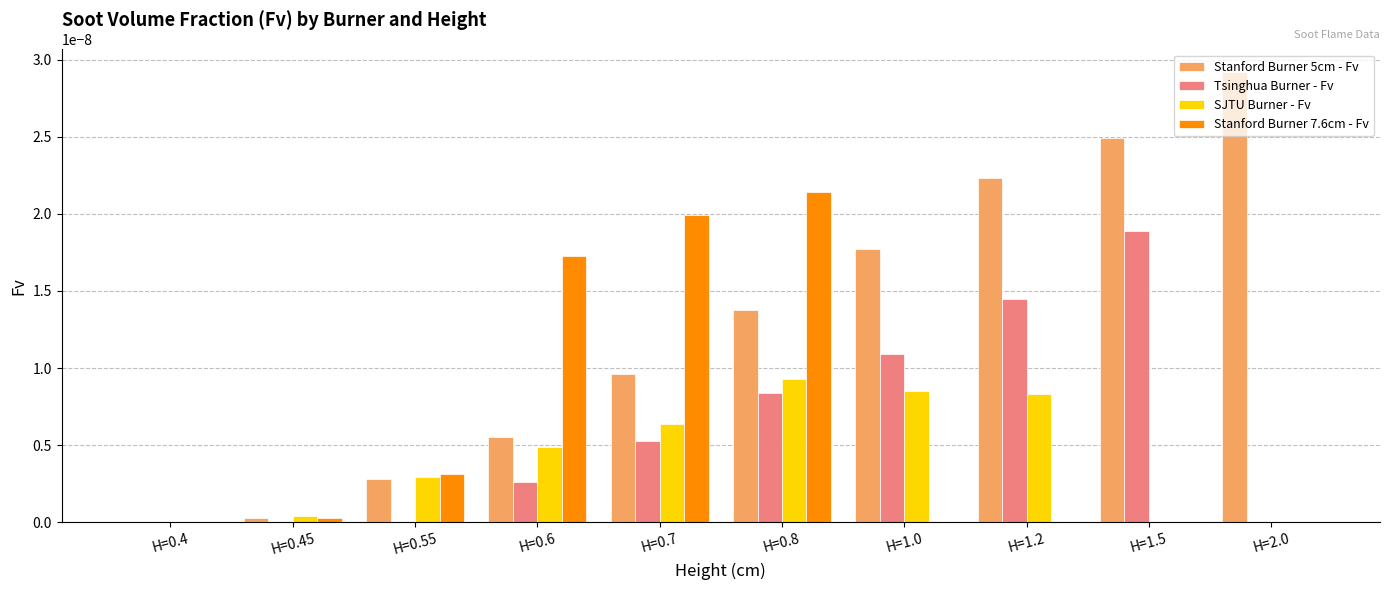

Is it true that SJTU Burner - Fv equals 0.0 at H=0.6?

True